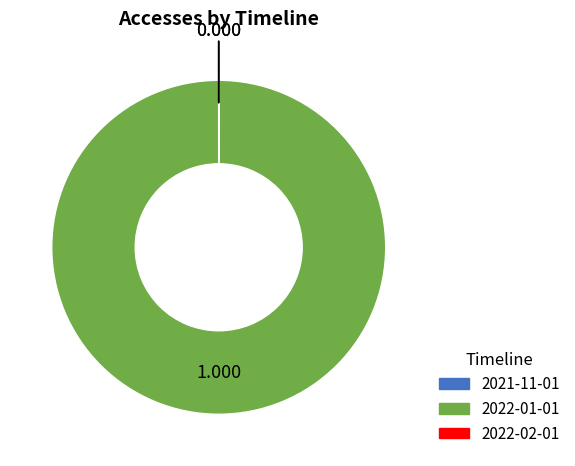

Does any single category account for the majority?

Yes